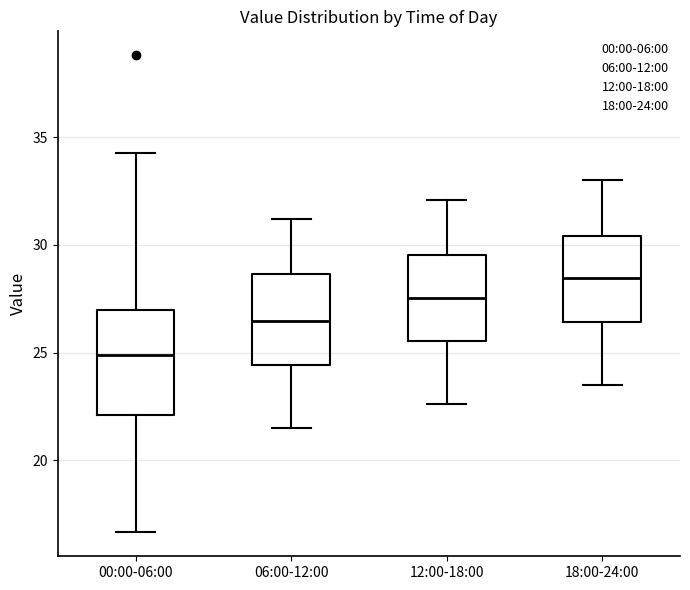

Comparing the boxes themselves (not the whiskers), which one is the tallest?

00:00-06:00